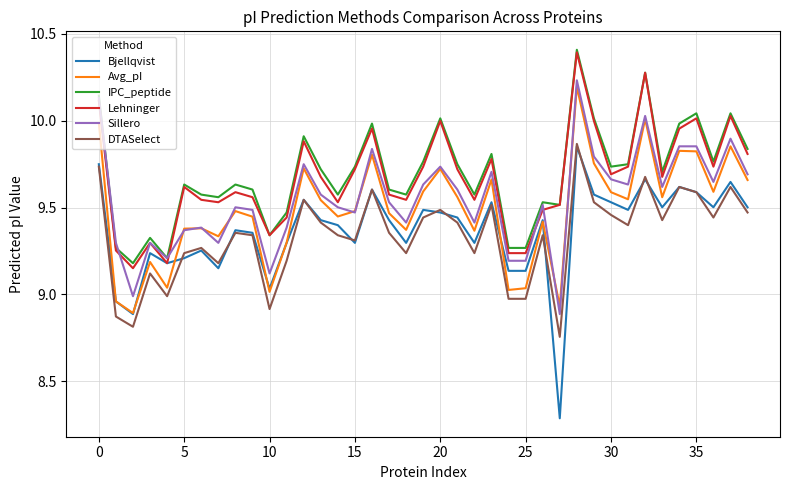

True or false: DTASelect and IPC_peptide cross at least once.

False